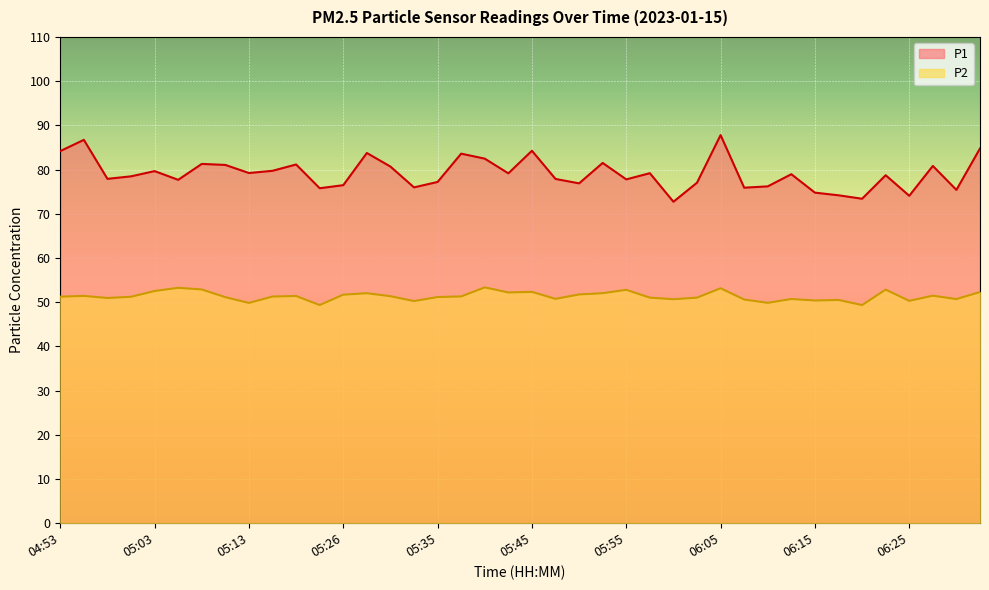

True or false: P2 has a value of 90.1 at 05:08.

False